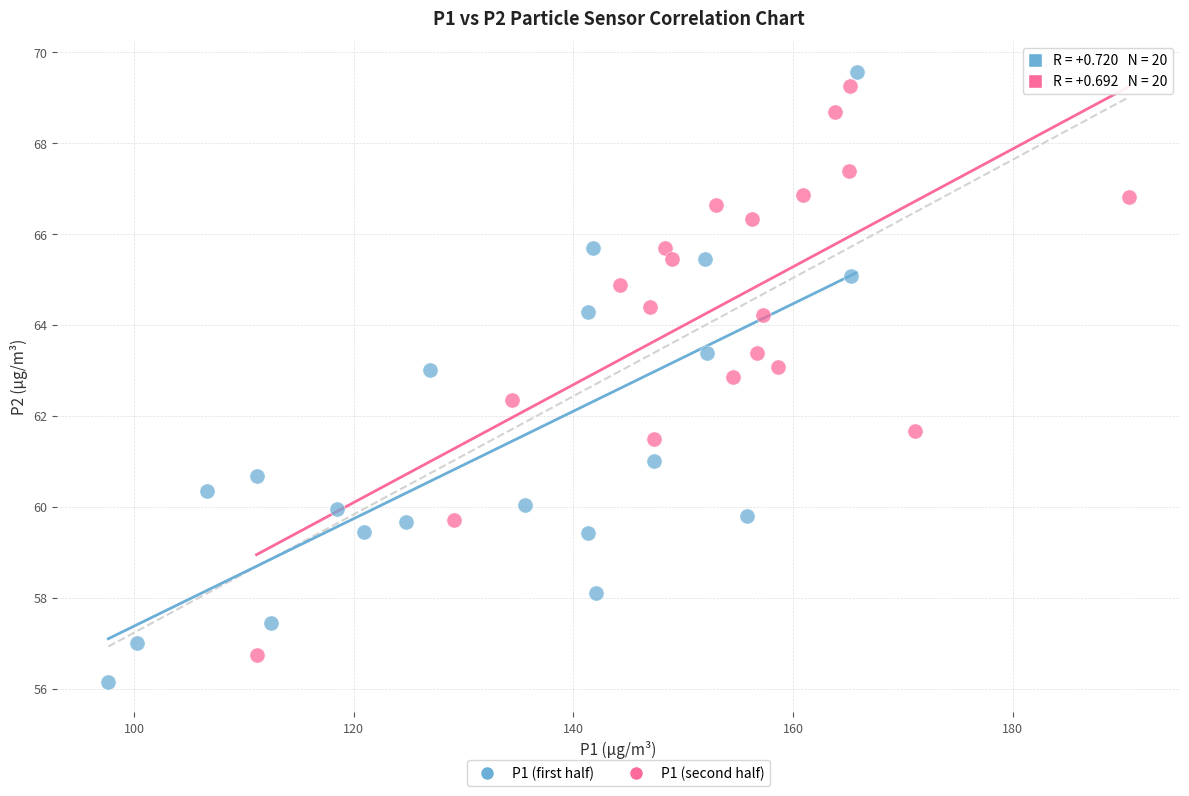

What are all the series names shown in the legend?

P1 (first half), P1 (second half)